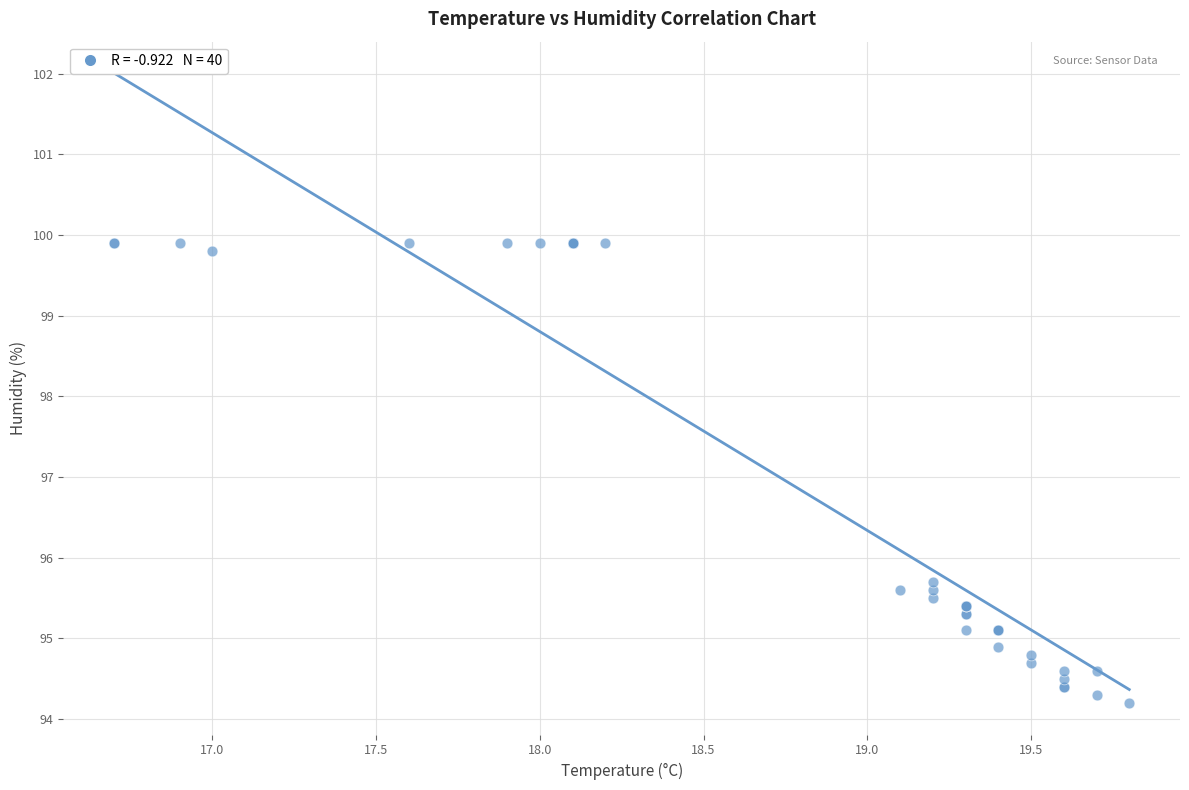

What Y value in the scatter plot is closest to 97?

95.7